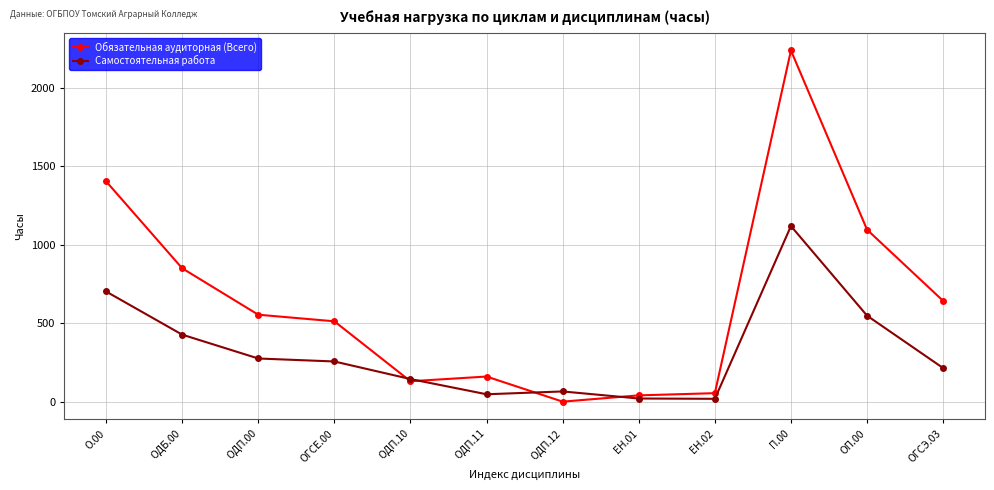

Is it true that Самостоятельная работа equals 18 at ЕН.02?

True